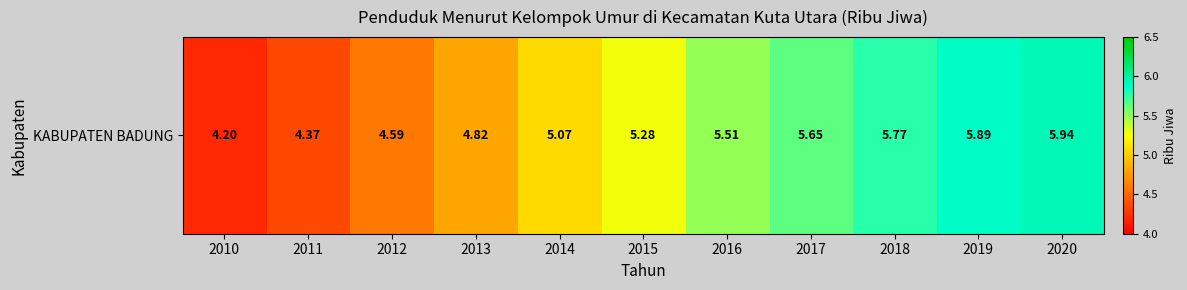

True or false: the data shows 4.6 at 2012.

True